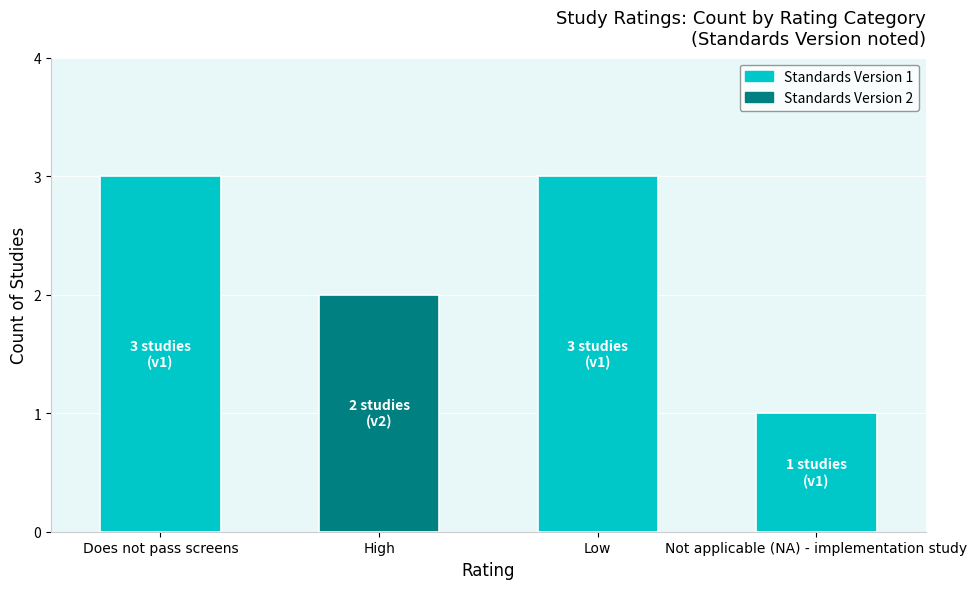

What is the greatest value displayed?

3